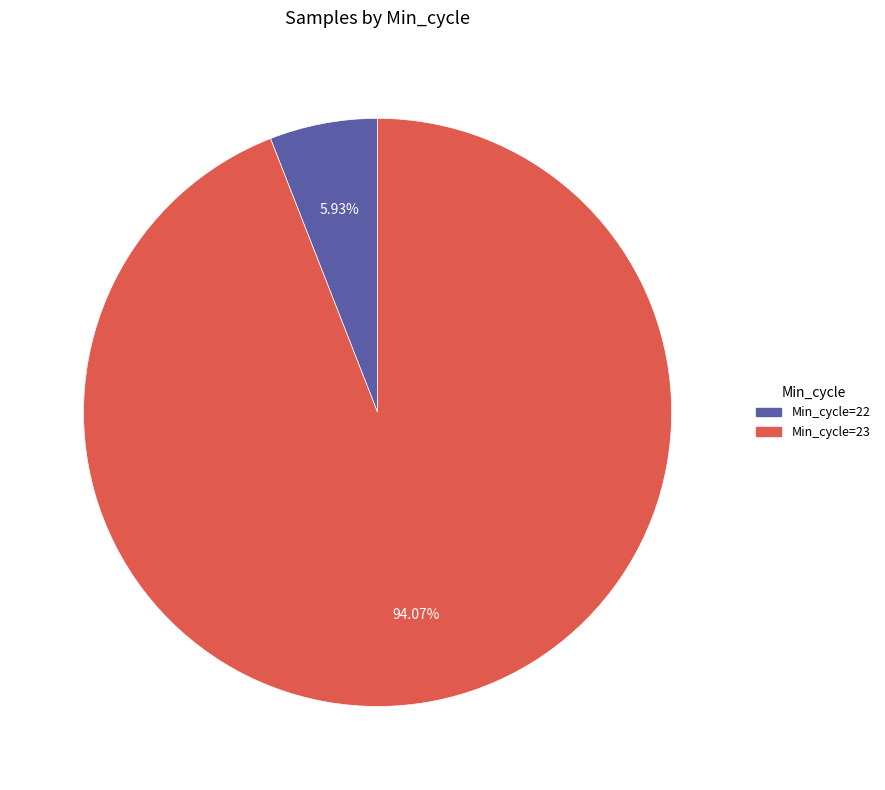

Does any single category account for the majority?

Yes